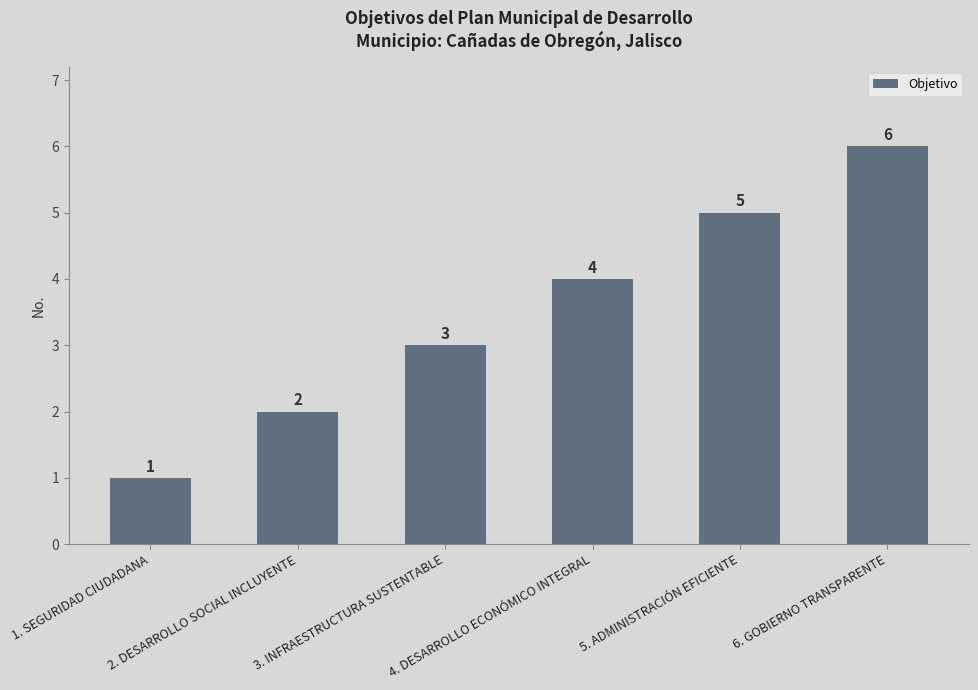

Which has a higher value, 5. ADMINISTRACIÓN EFICIENTE or 1. SEGURIDAD CIUDADANA?

5. ADMINISTRACIÓN EFICIENTE